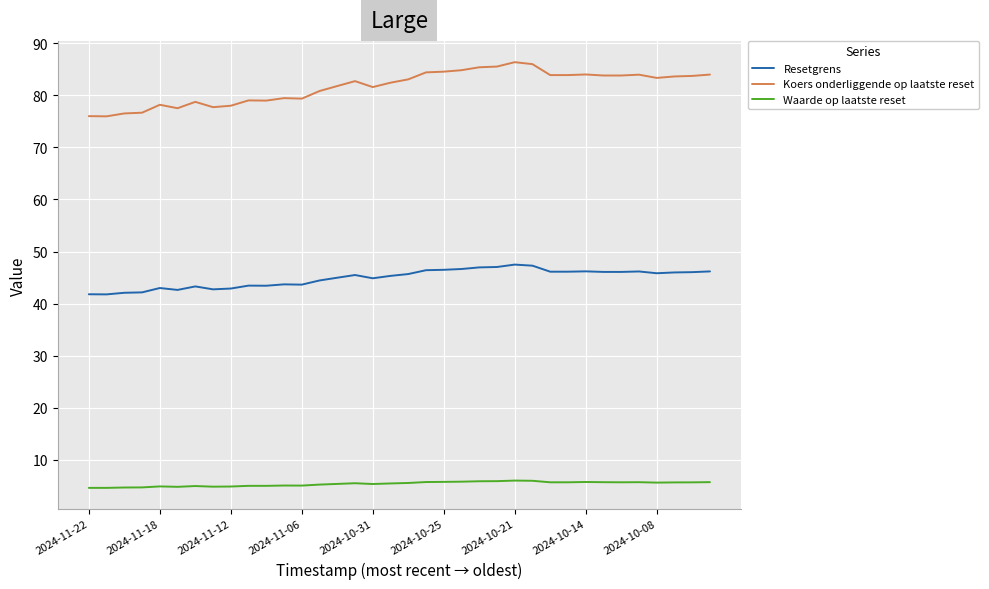

Which series has the largest range (max minus min)?

Koers onderliggende op laatste reset